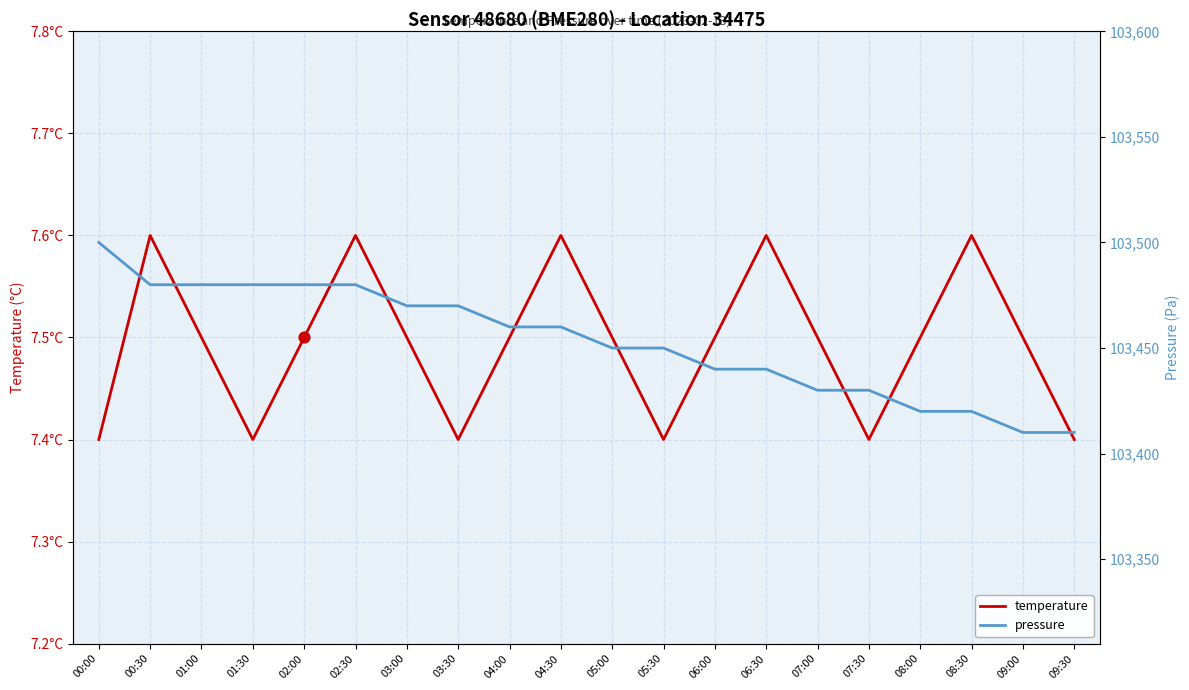

Which series contains the highest Y value?

pressure